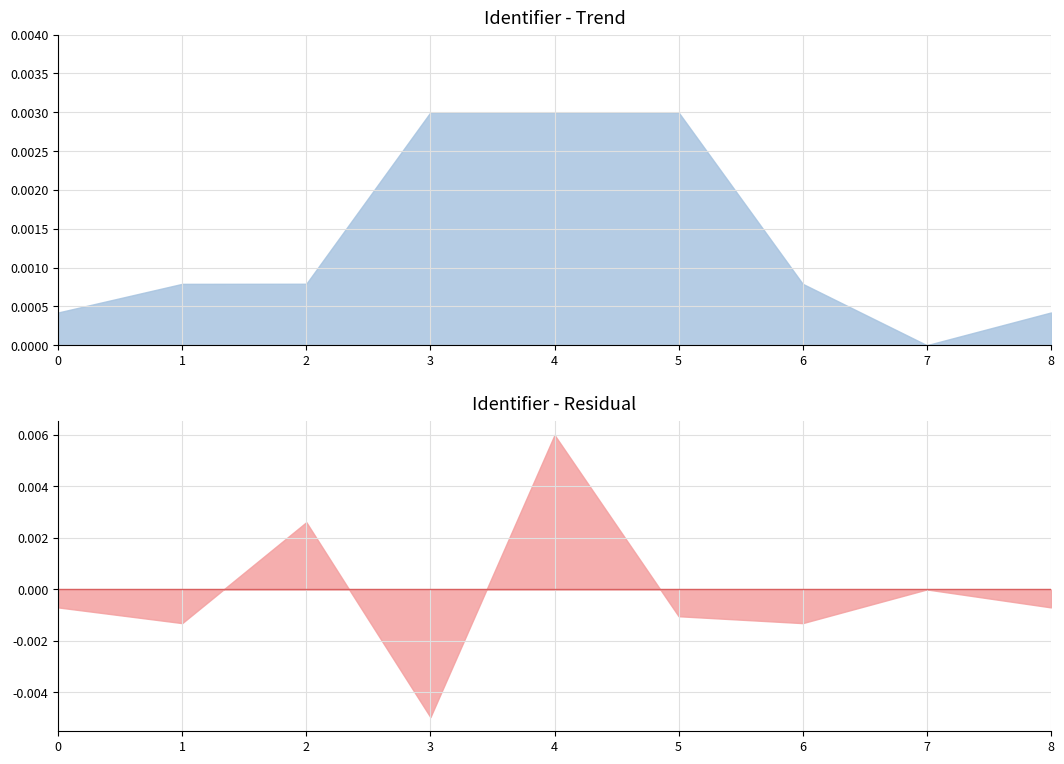

Is it true that the value at 2025-03-31 is 10765418?

False